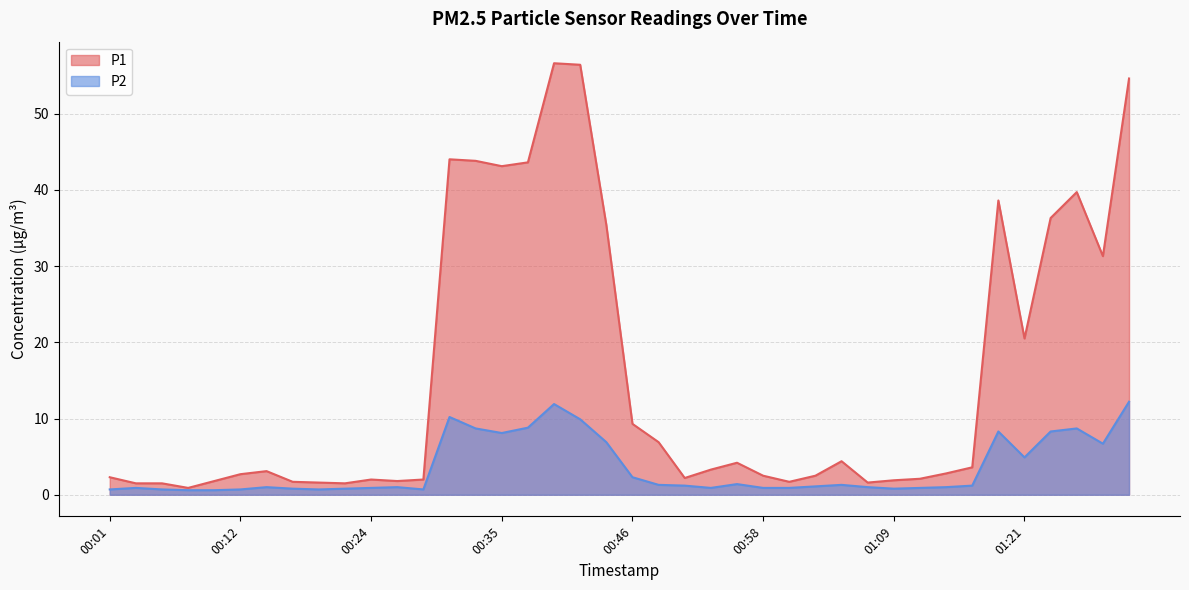

True or false: P1 and P2 cross at least once.

False